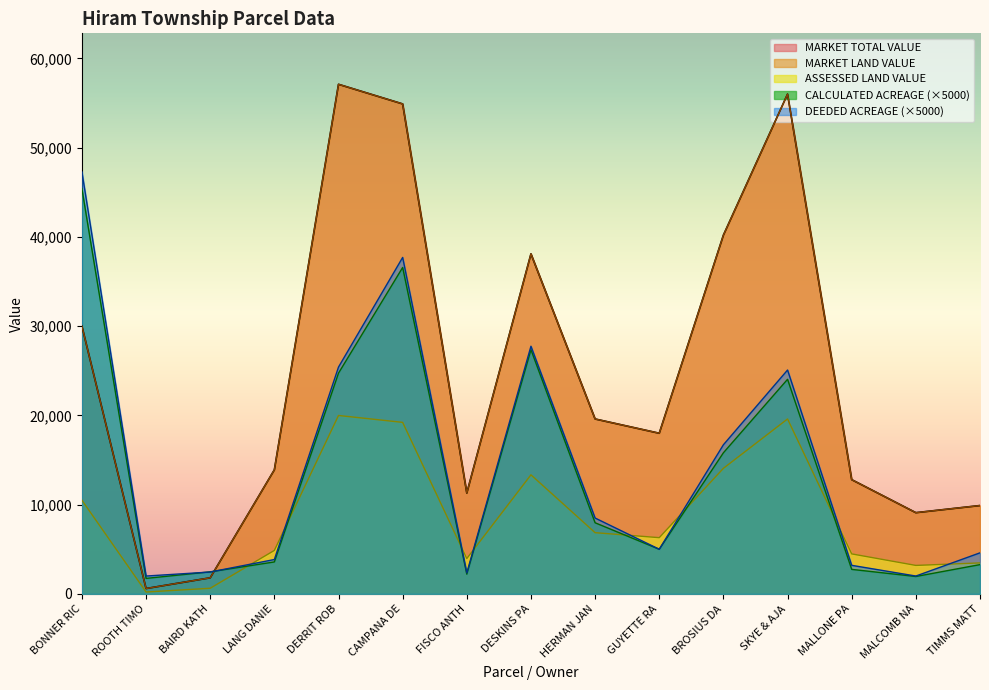

Does the chart display data point markers on the line(s)?

No